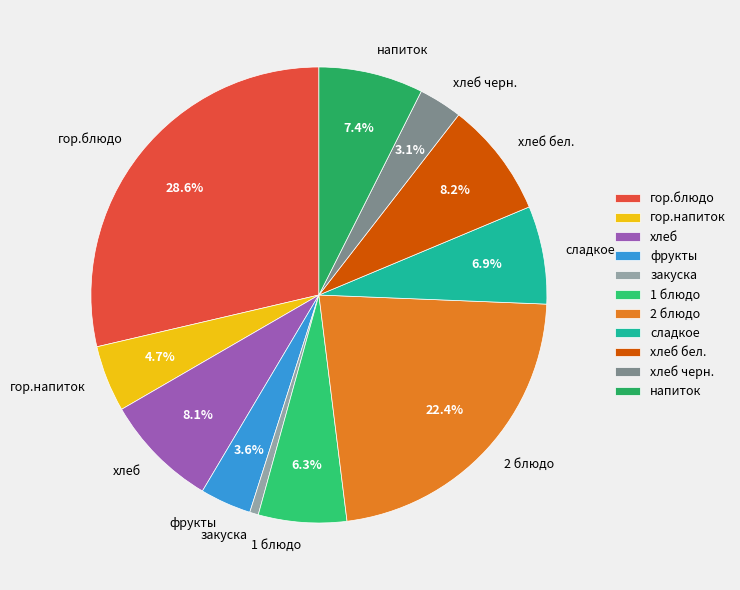

To the nearest percent, what is the difference between the 1 блюдо and 2 блюдо slice percentages?

16%